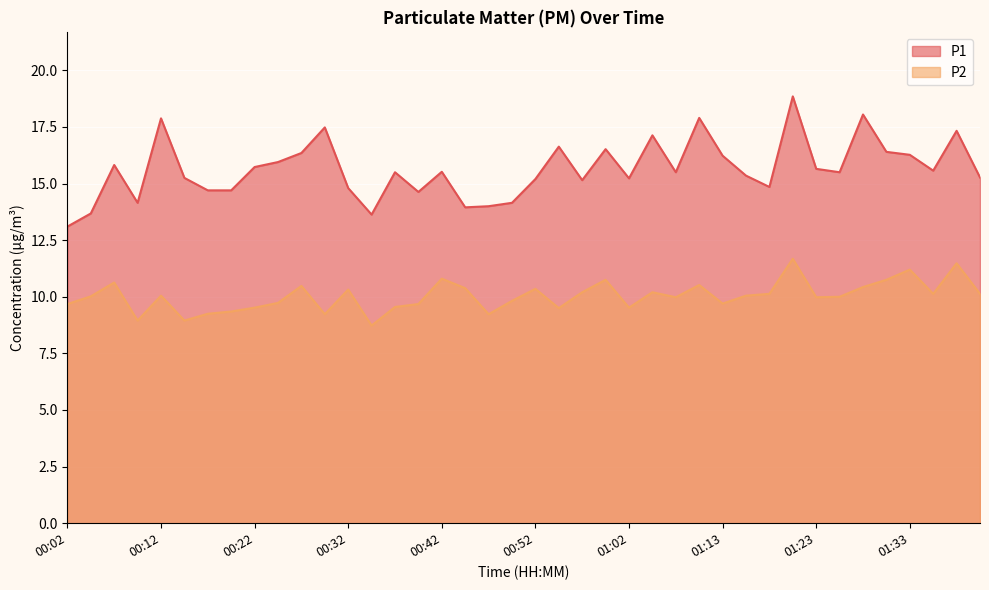

At which category is the sum across all series the highest?

01:20